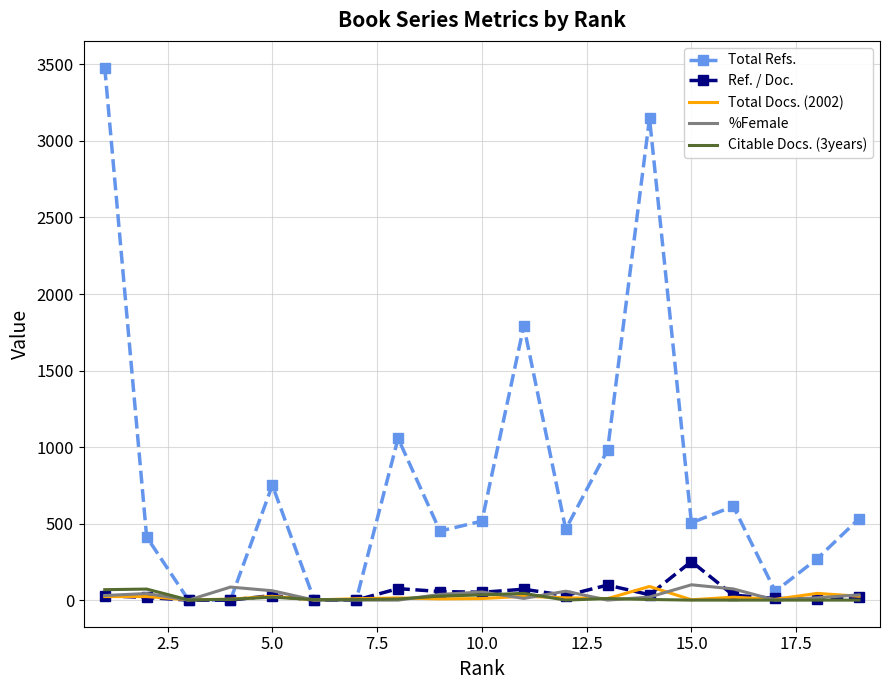

Which series has the largest total across all categories?

Total Refs.